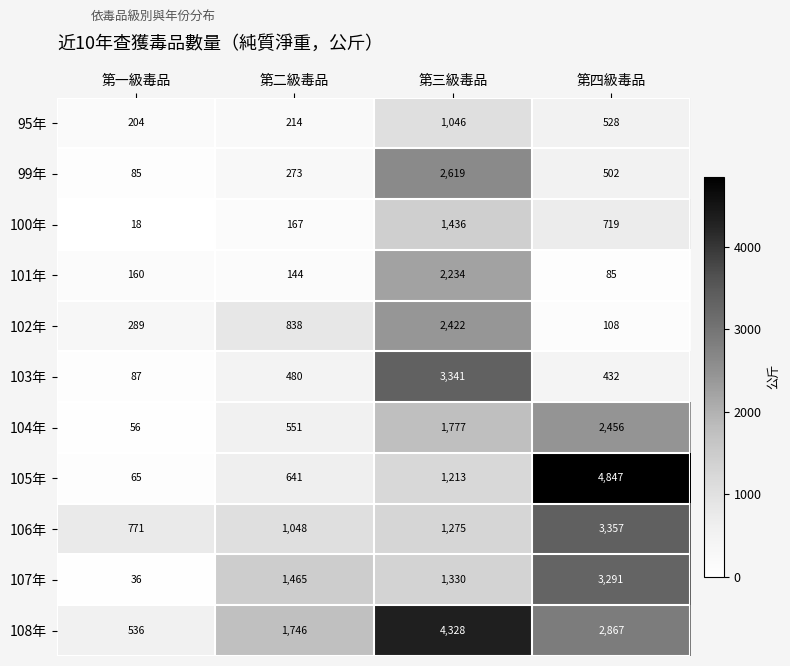

What is the minimum value shown in the chart?

18